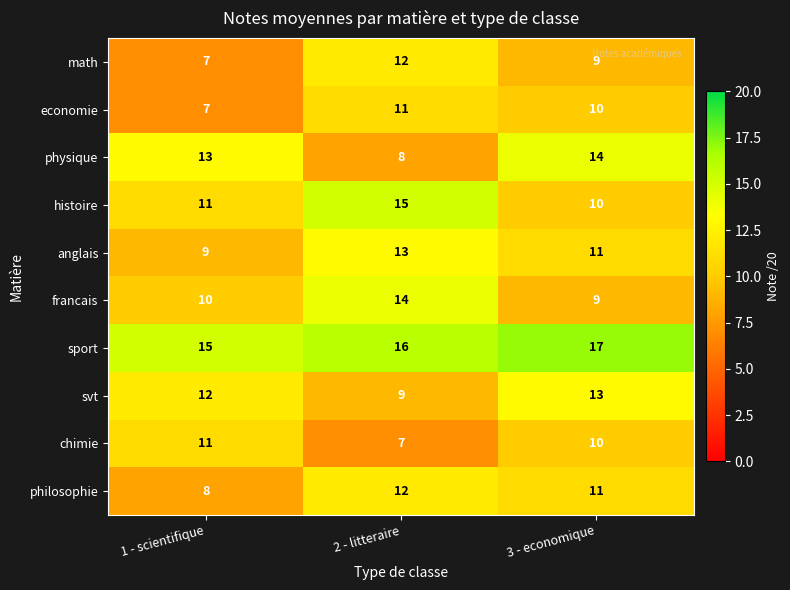

At which label does chimie first exceed 10?

1 - scientifique